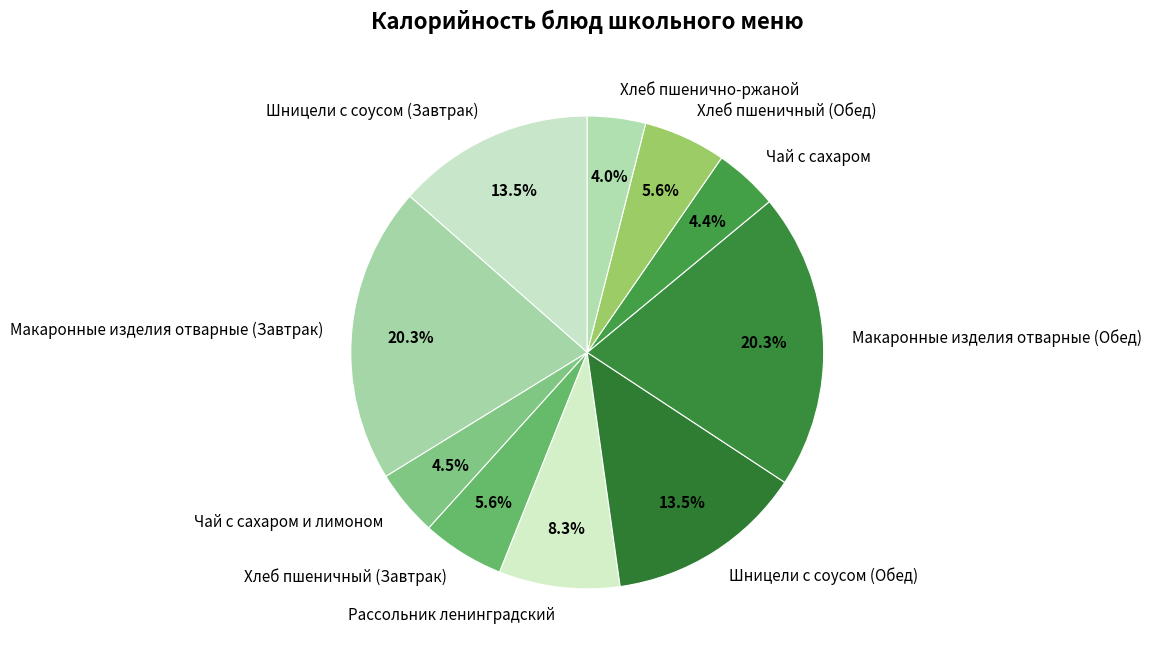

Which has a higher value, Хлеб пшеничный (Завтрак) or Чай с сахаром?

Хлеб пшеничный (Завтрак)